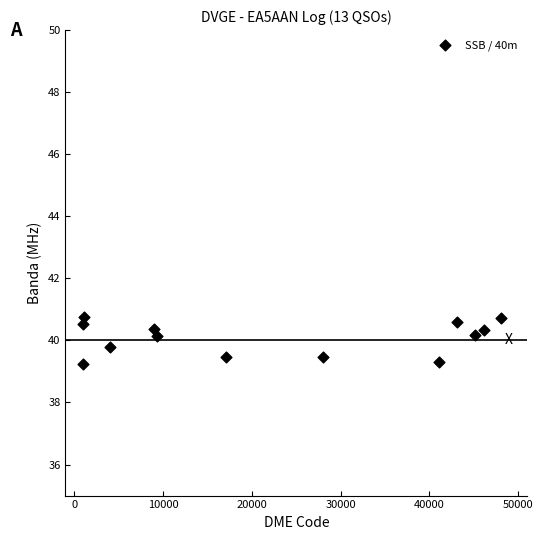

What is the range of Y values (max minus min)?

1.5